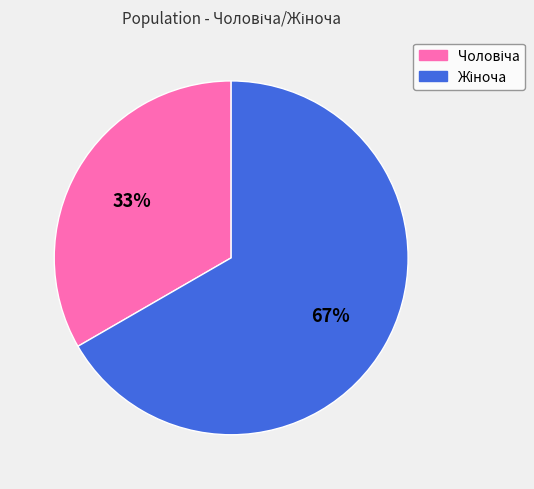

To the nearest percent, what is the average slice percentage?

50%